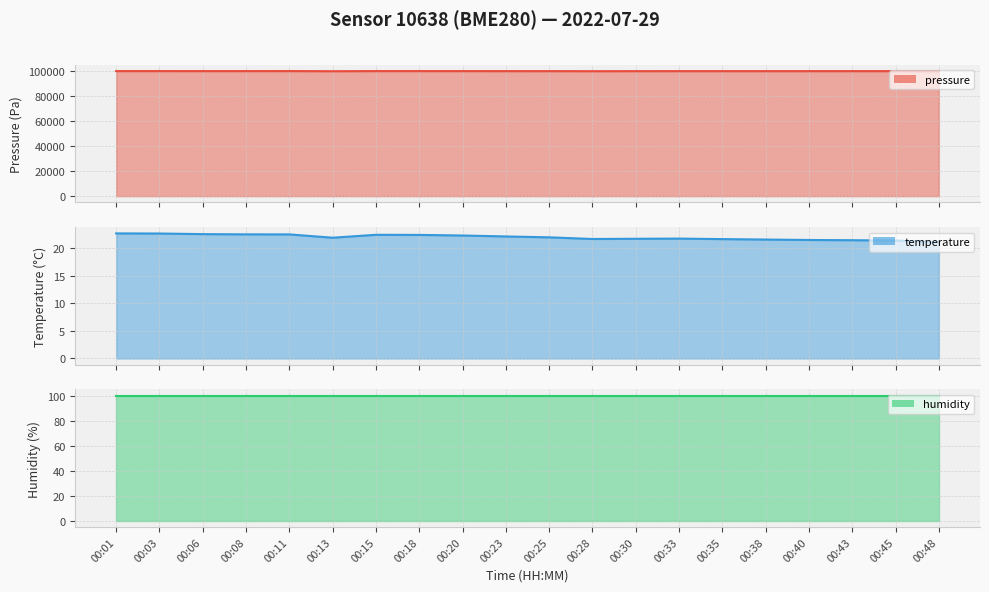

True or false: temperature and pressure intersect in this chart.

False